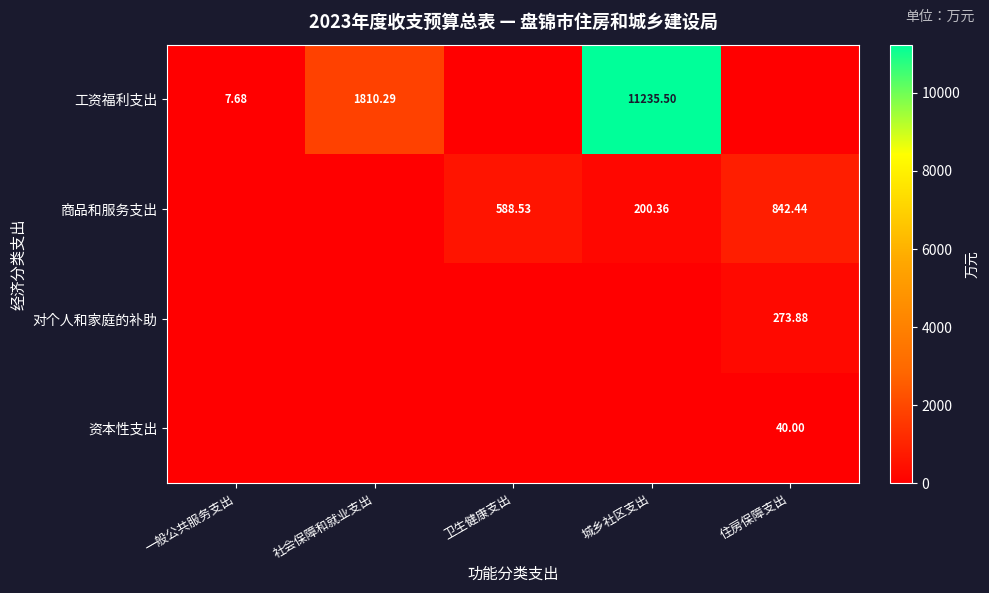

At which category is the sum across all series the highest?

城乡社区支出